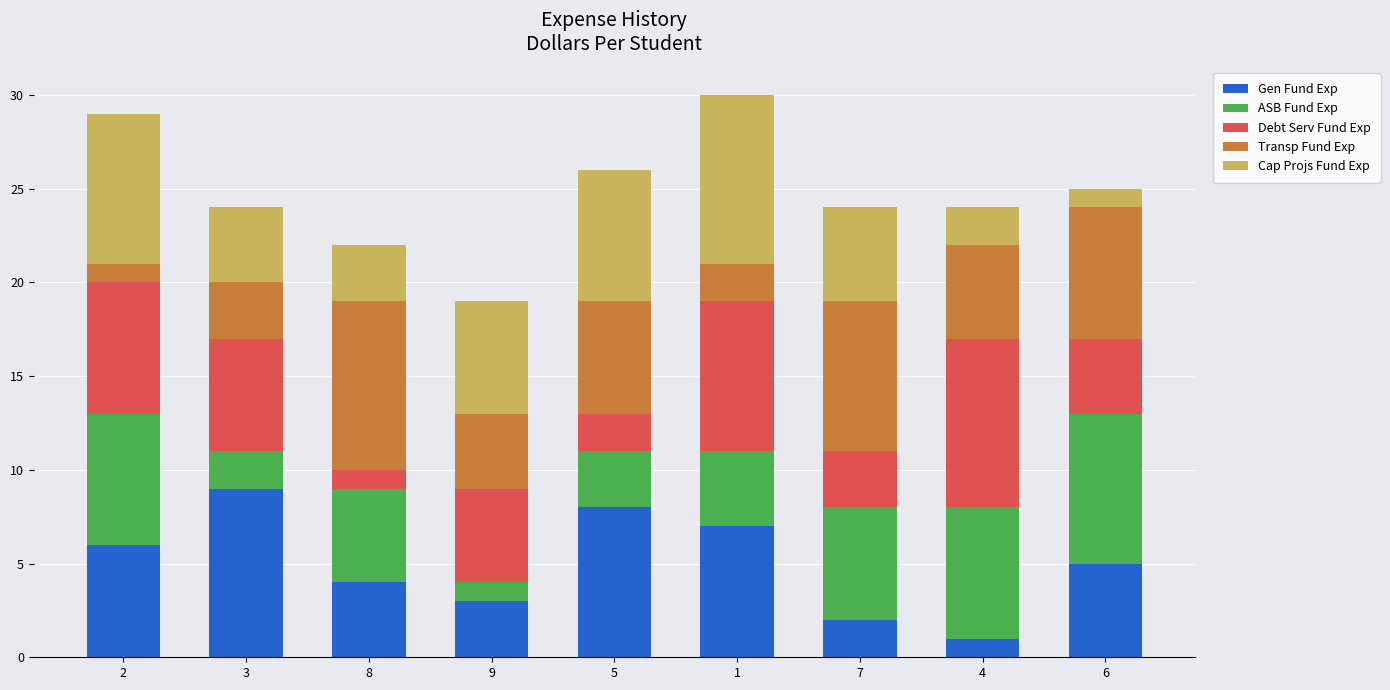

How many data points does each series have?

9